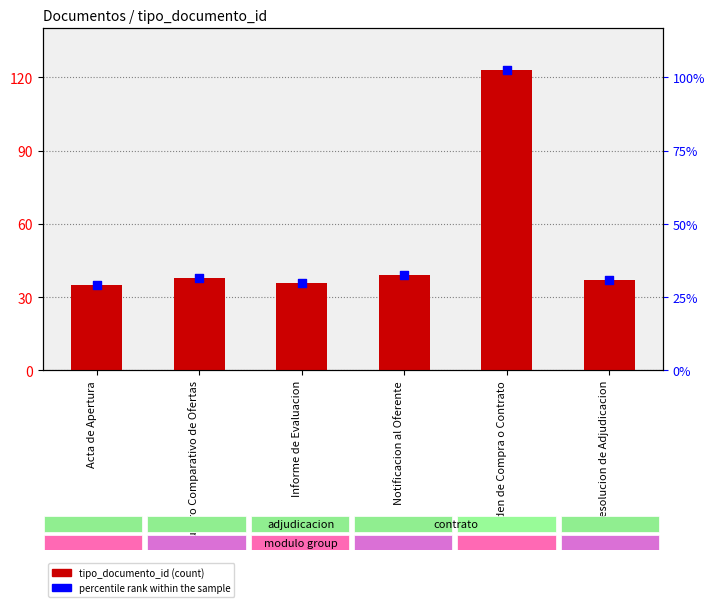

What are all the series names shown in the legend?

tipo_documento_id, percentile rank within the sample